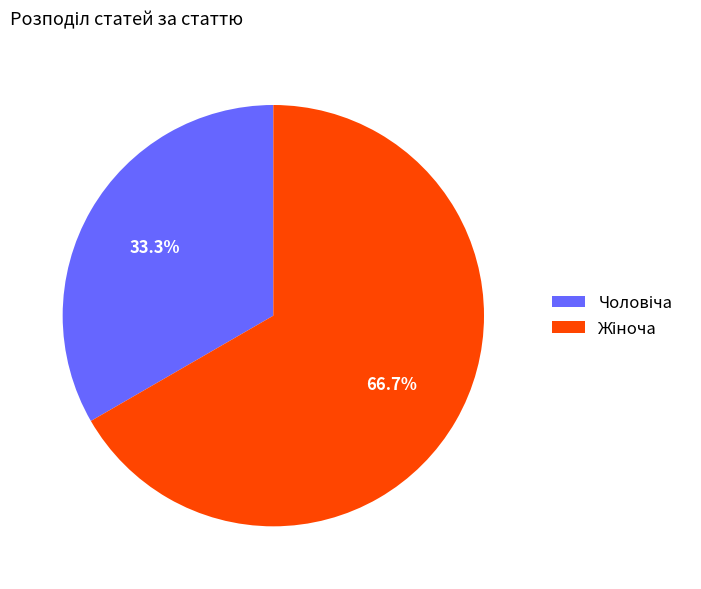

Does any single category account for the majority?

Yes